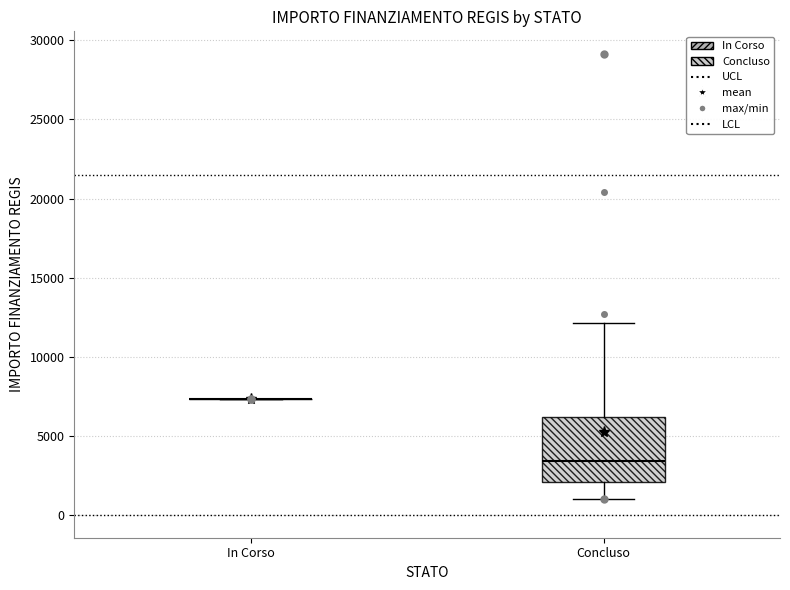

Reading left to right, transcribe this box plot: for each box, give where its median line is, the range the box spans, and where its two whiskers end, as read against the y-axis. The values are not printed on the chart, so give them approximately, as read against the axis.

In Corso: box collapsed to a line at 7500, whiskers 7500 to 7500
Concluso: median 3500, box 2000 to 6000, whiskers 1000 to 12000